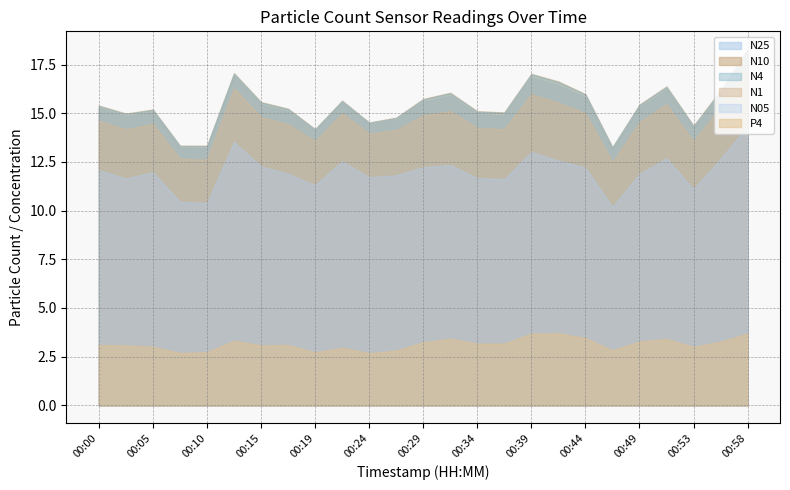

The N25 series shows 26.6 at 00:12. True or false?

False